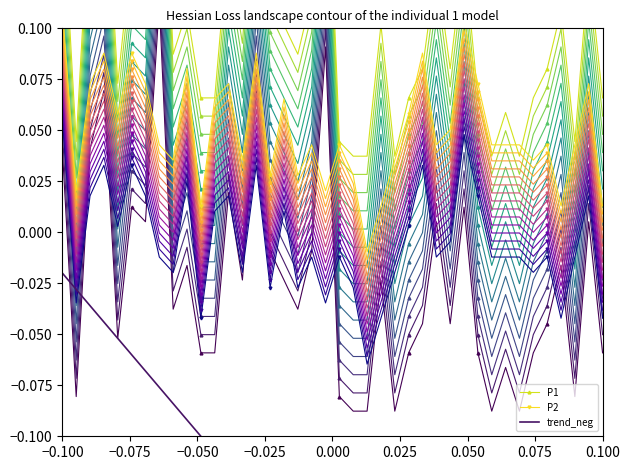

At which label does trend_neg reach its peak?

−0.100